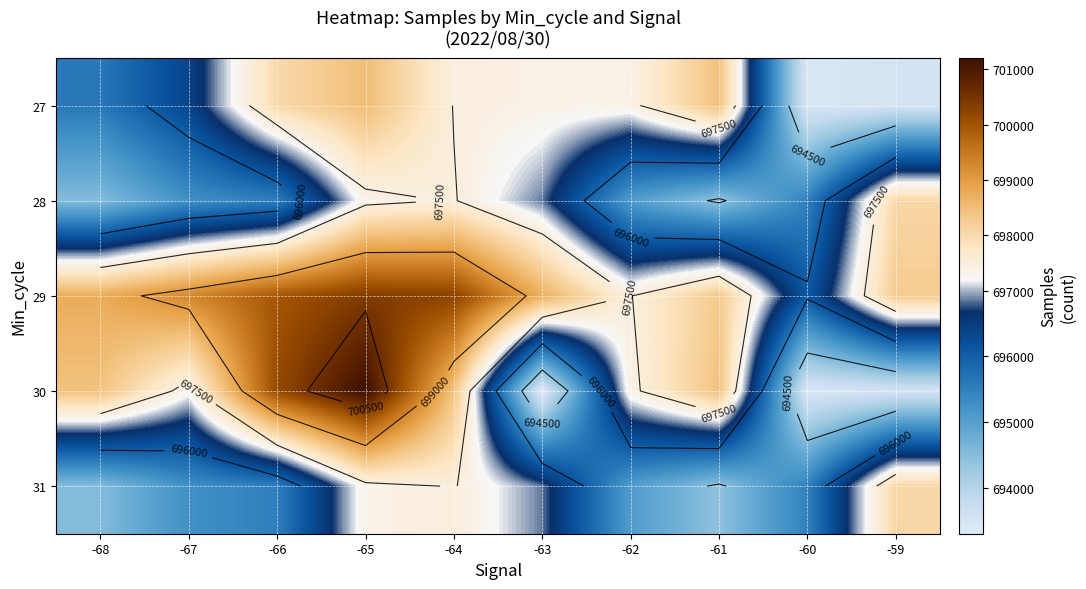

Between -62 and -61, which is larger?

-61